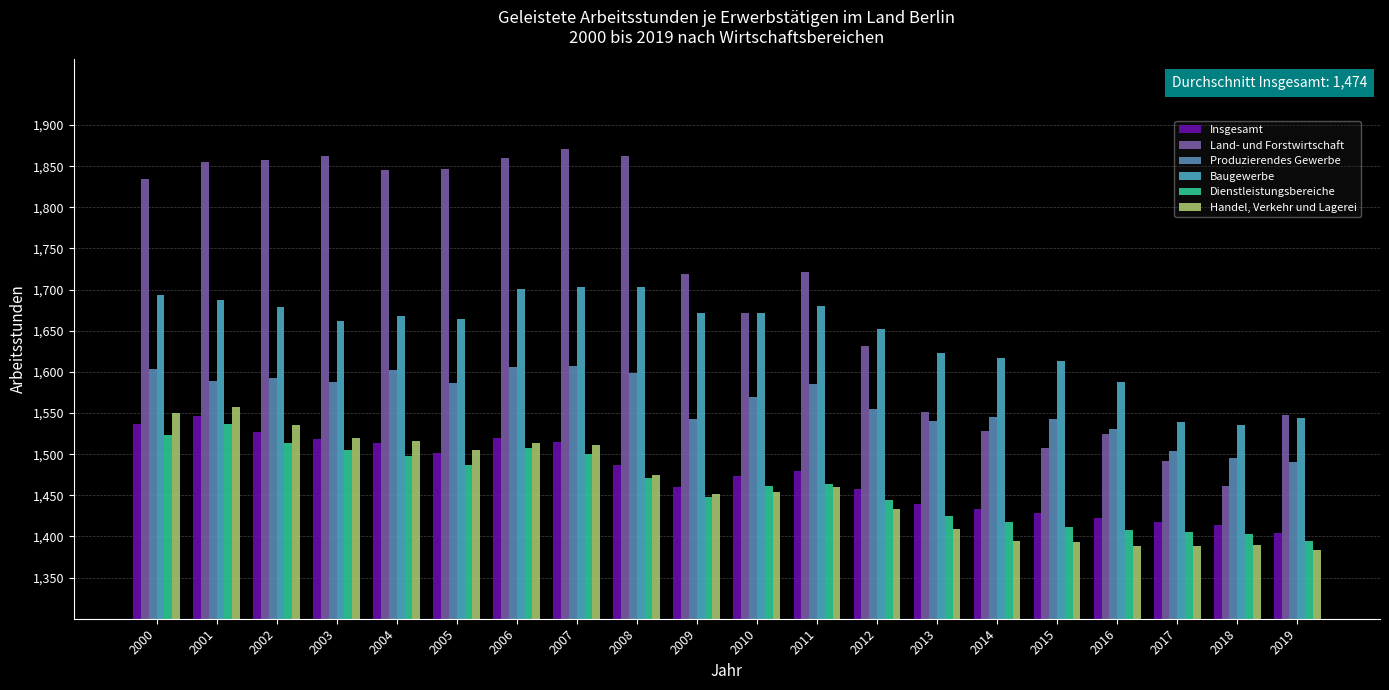

What is the difference between the maximum and minimum values in the Dienstleistungsbereiche series?

143